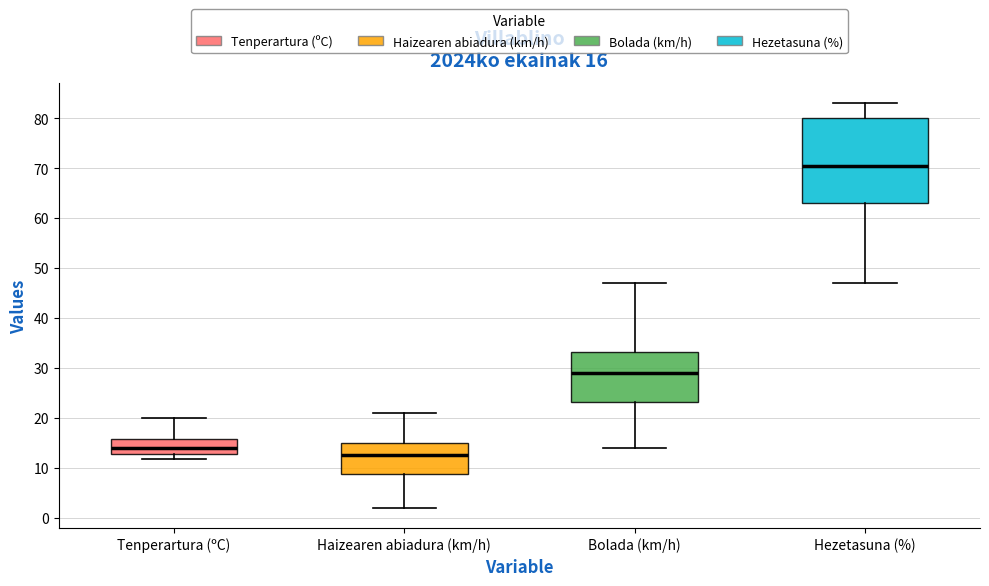

Comparing the boxes themselves (not the whiskers), which one is the tallest?

Hezetasuna (%)